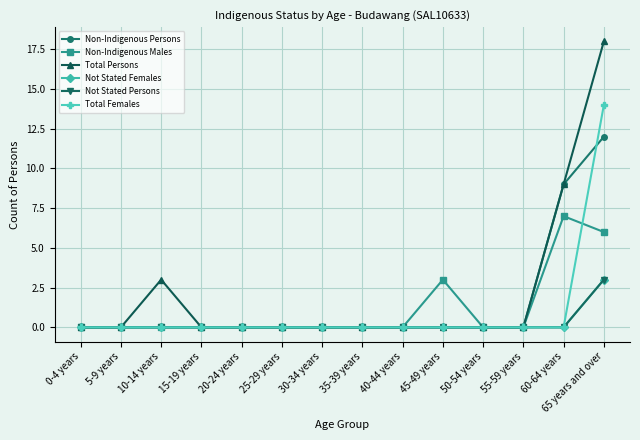

Is this an area chart (filled region under the line)?

No